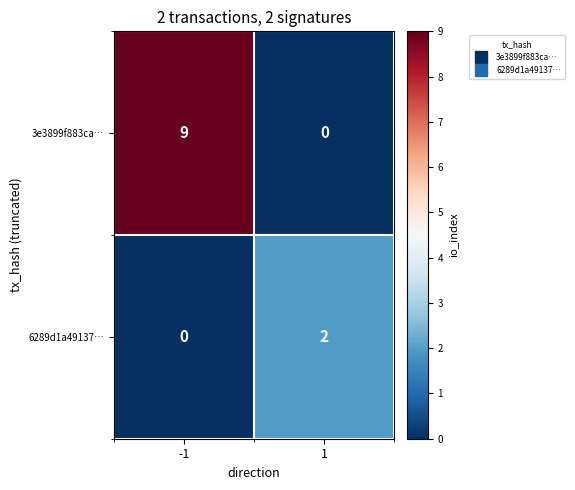

What is the total value across all series at 1?

2